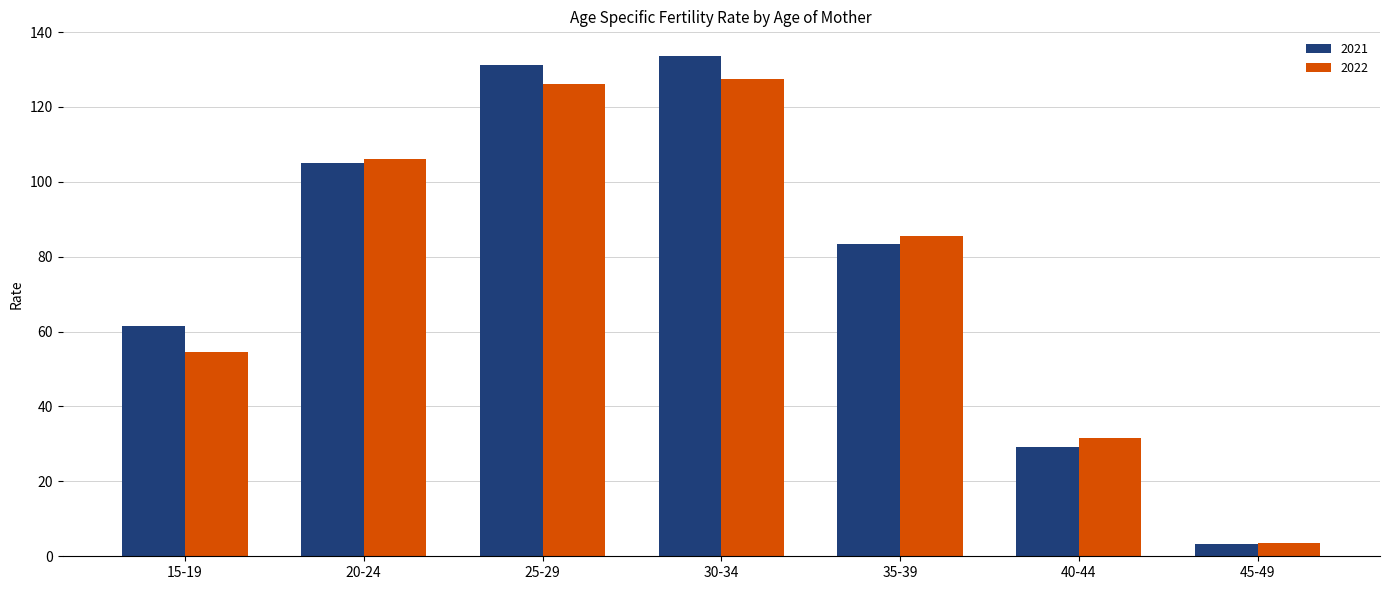

Which series has the largest range (max minus min)?

2021